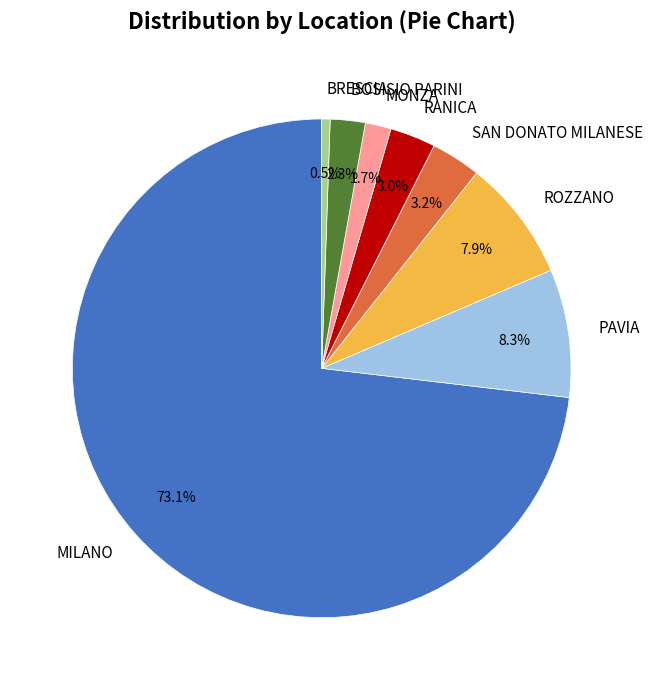

Which category accounts for the majority?

MILANO